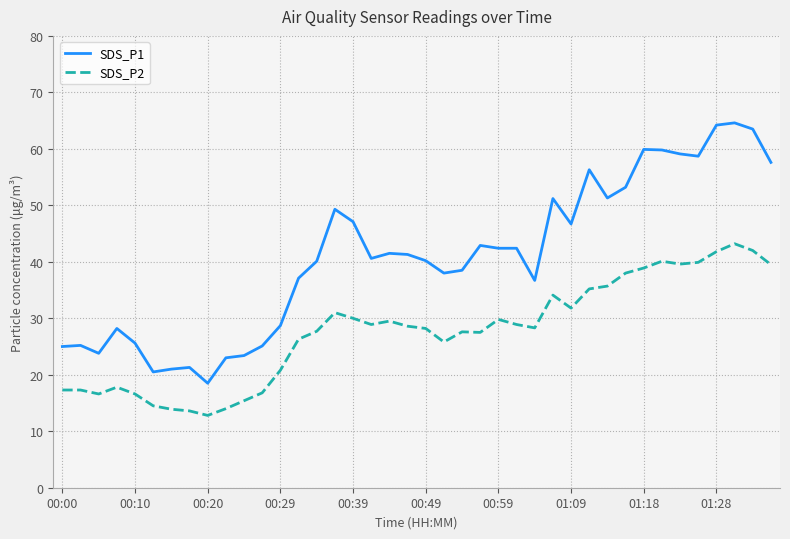

True or false: SDS_P1 and SDS_P2 intersect in this chart.

False